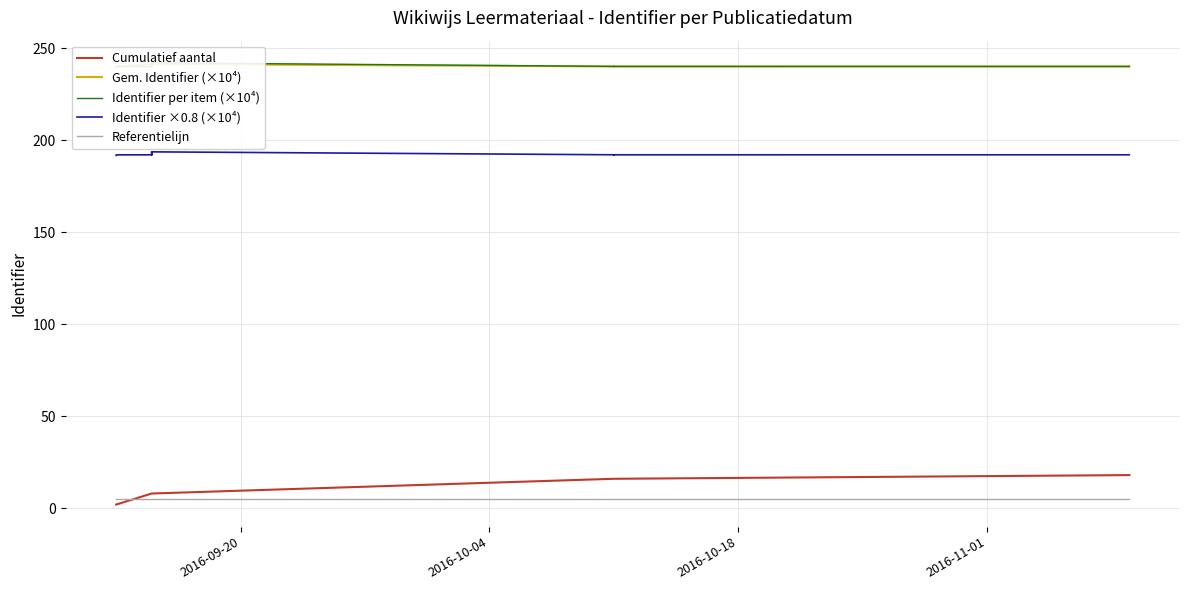

Count the number of values greater than 240.

11